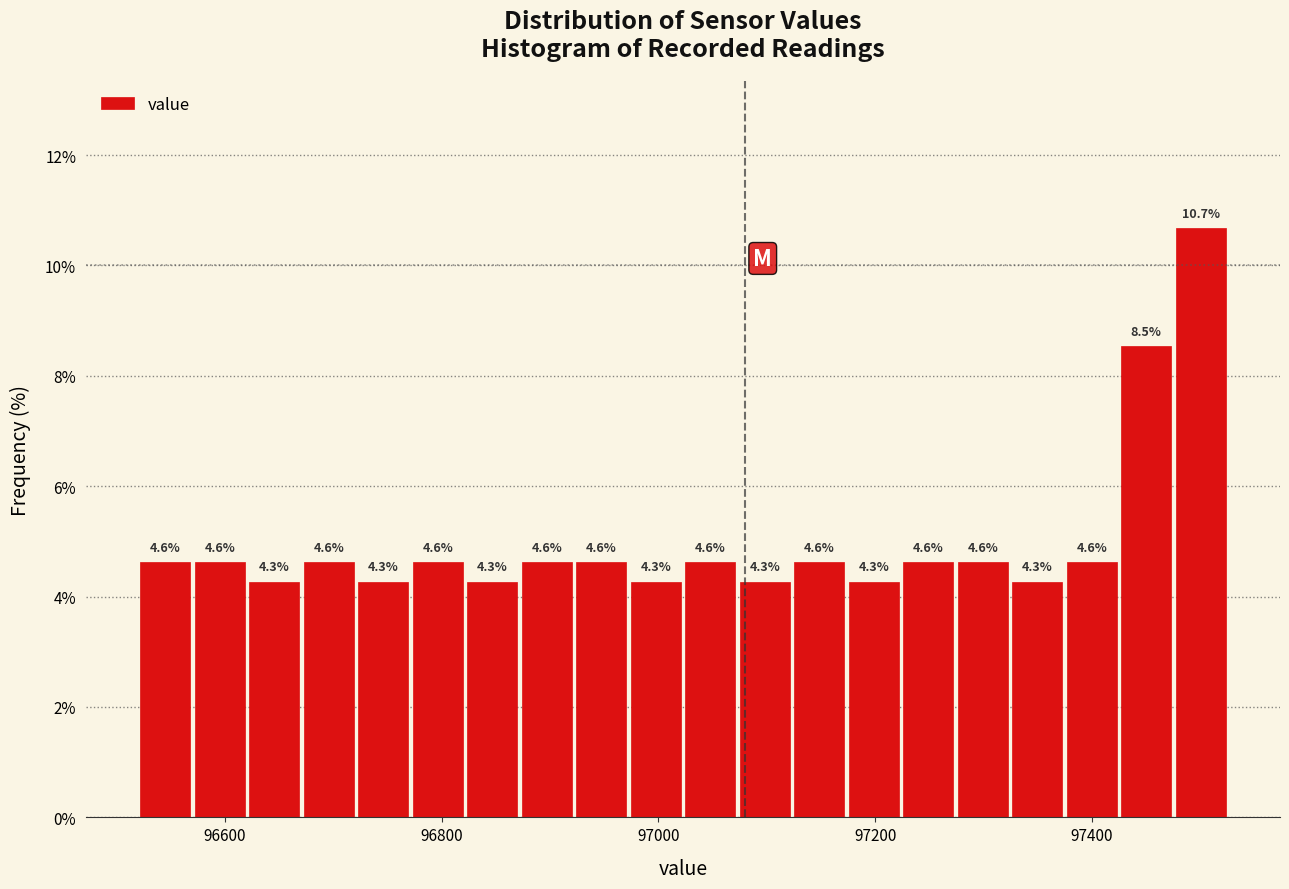

Around what value on the x-axis is the tallest bar? Give the approximate position of its centre, as read against the axis.

97500